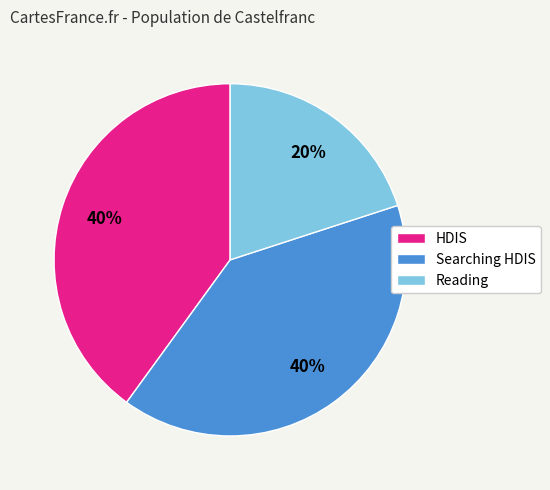

Do Searching HDIS and HDIS together represent more than half of the pie?

Yes